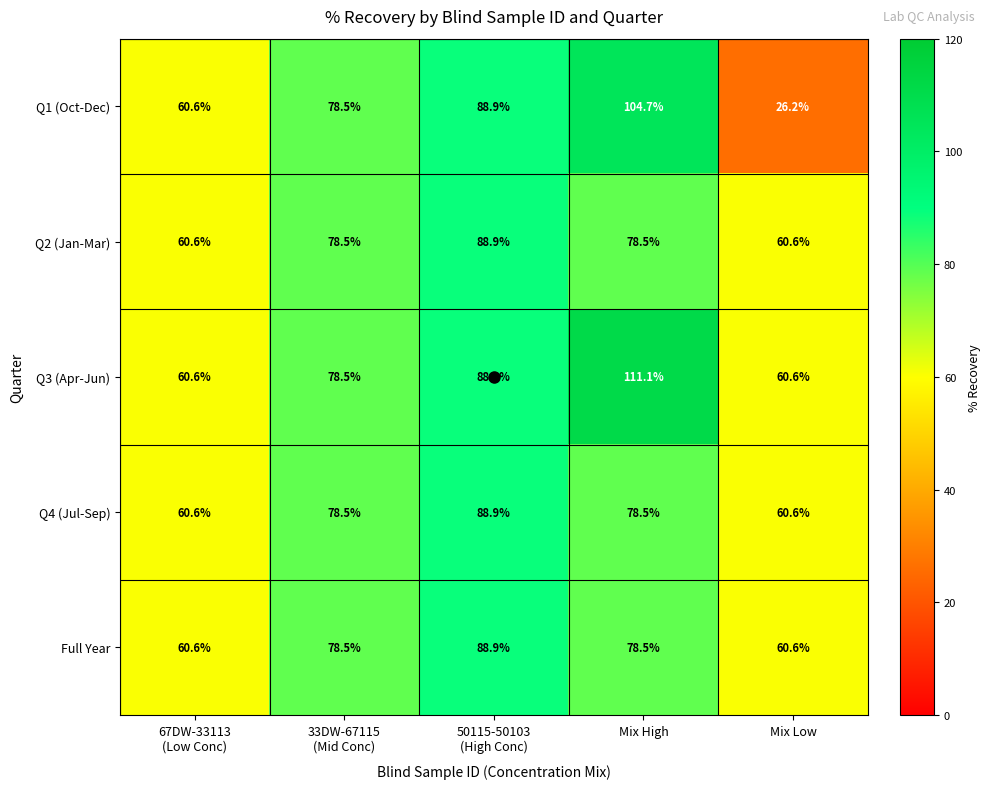

What is the minimum value for Q4 (Jul-Sep)?

60.6